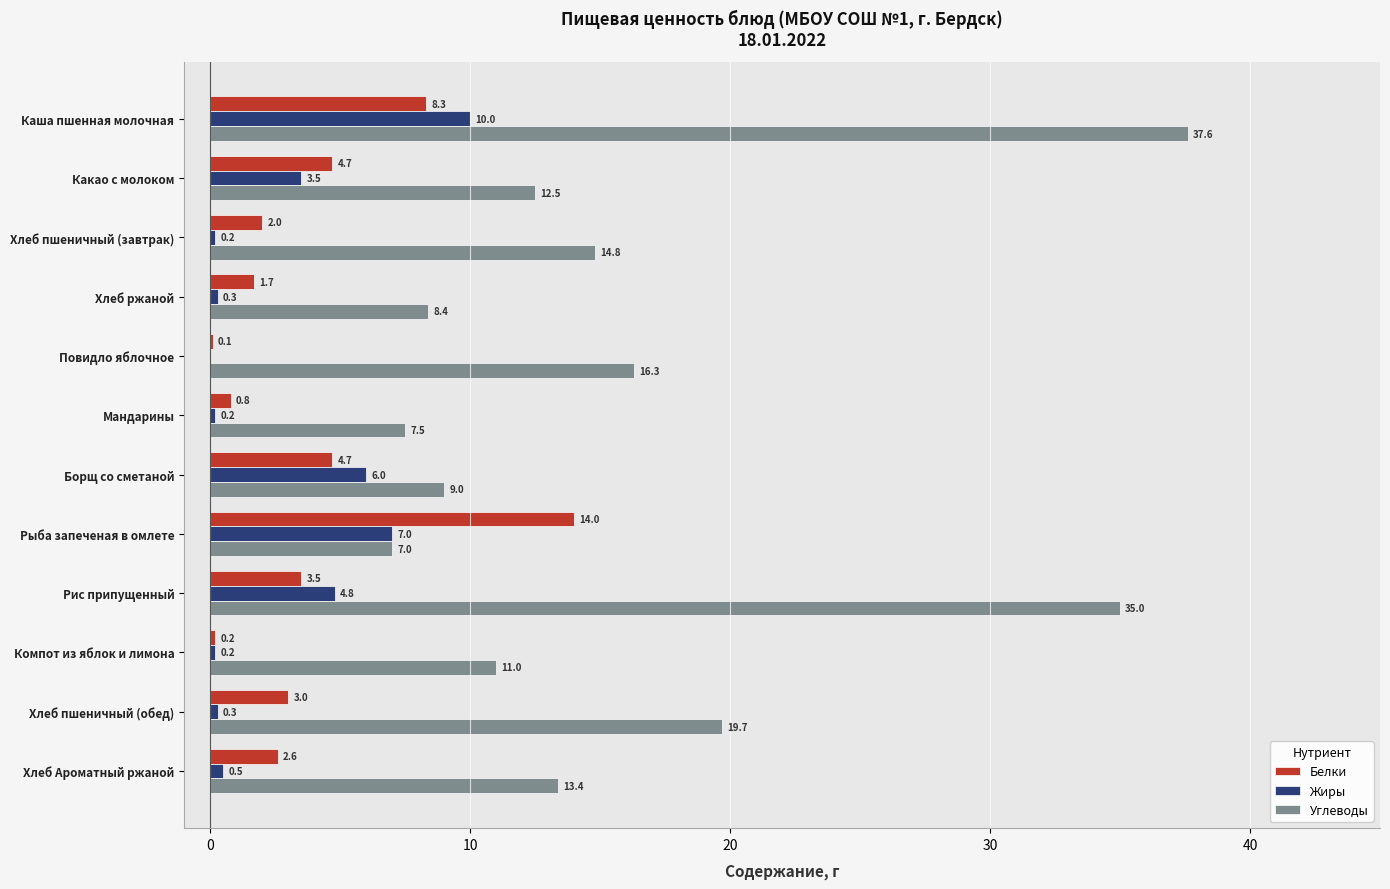

At which label is Углеводы closest to 22?

Хлеб пшеничный (обед)